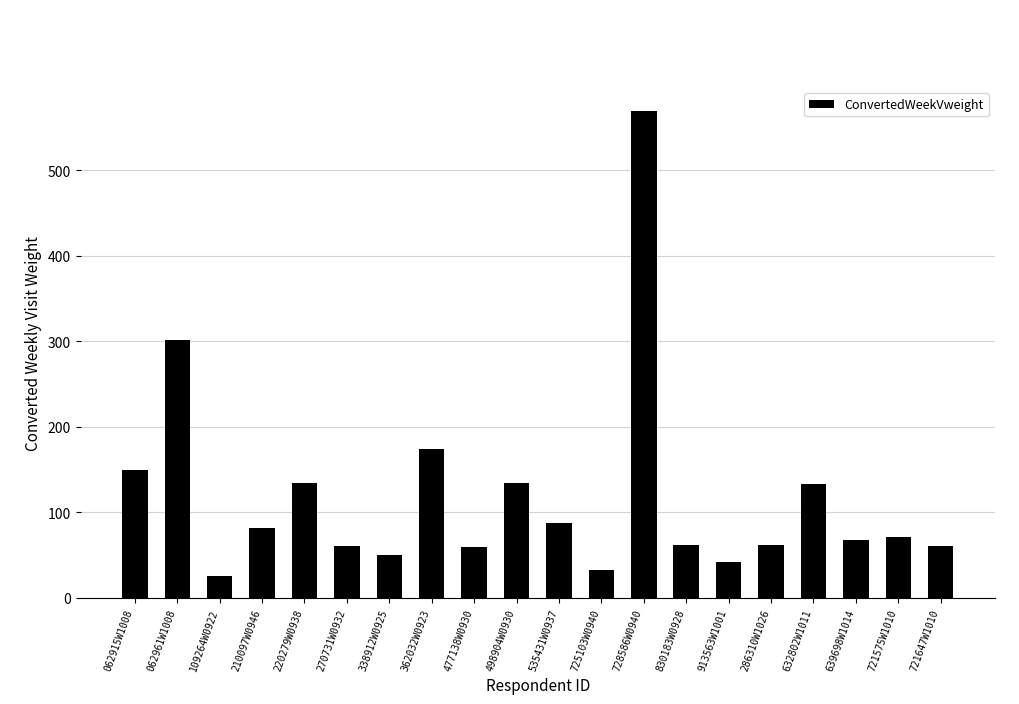

How many values are below 70?

10